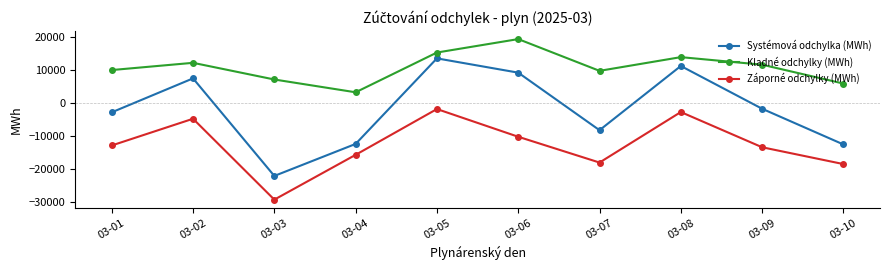

What is the value of the Kladné odchylky (MWh) point at the 5th from the left?

15384.4